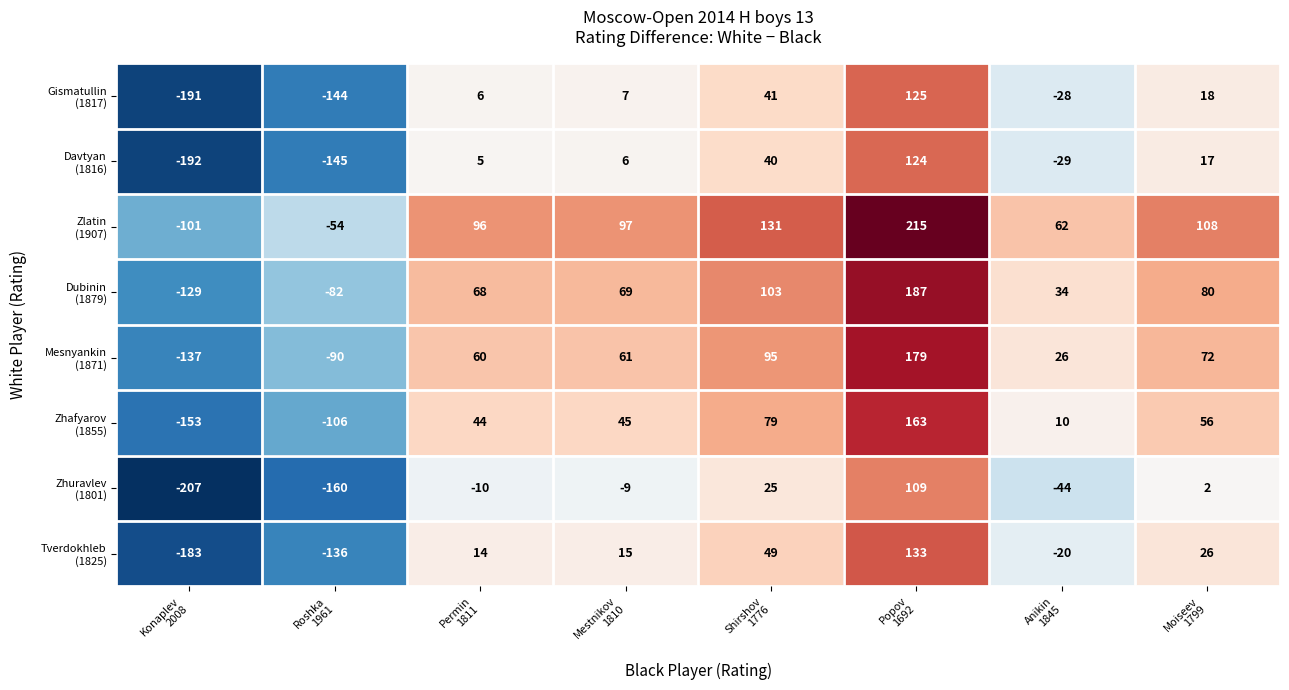

What is the minimum value shown in the chart?

-207